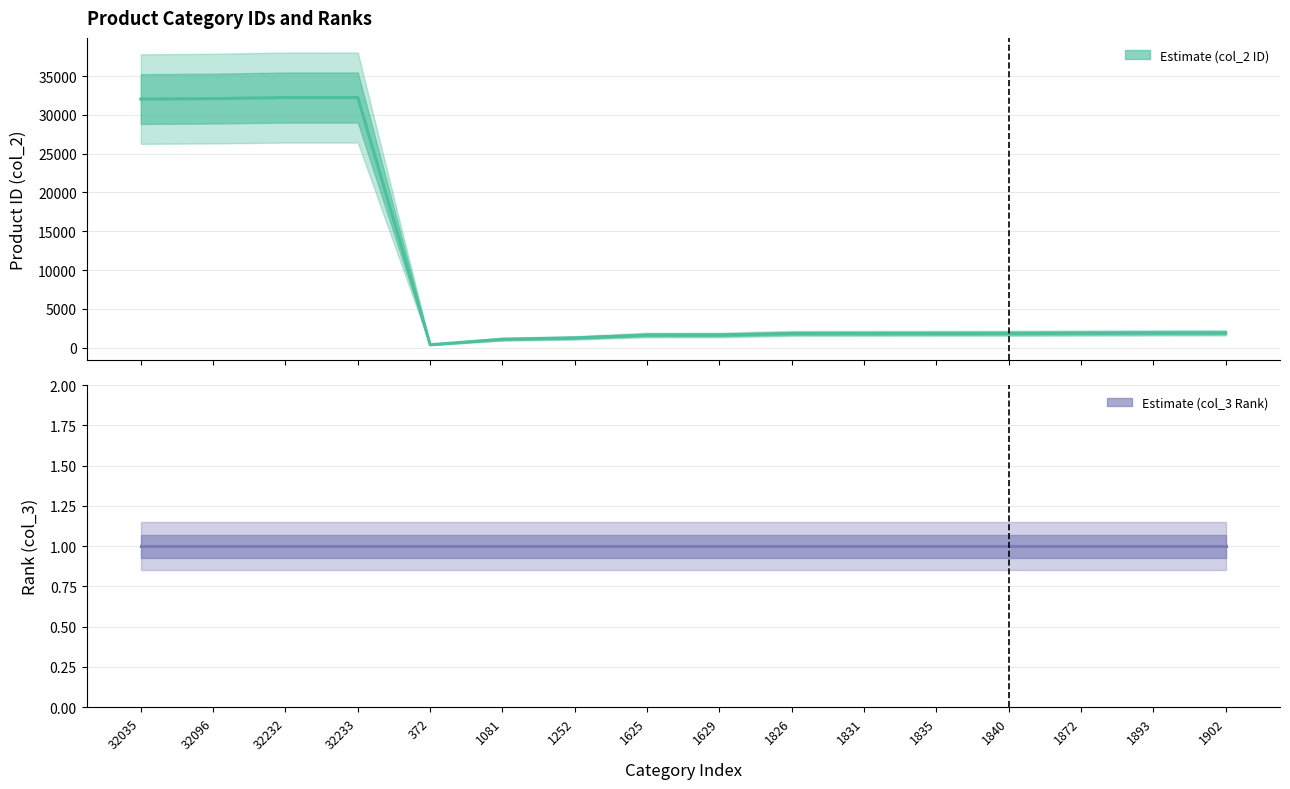

What is the greatest value displayed?

32233